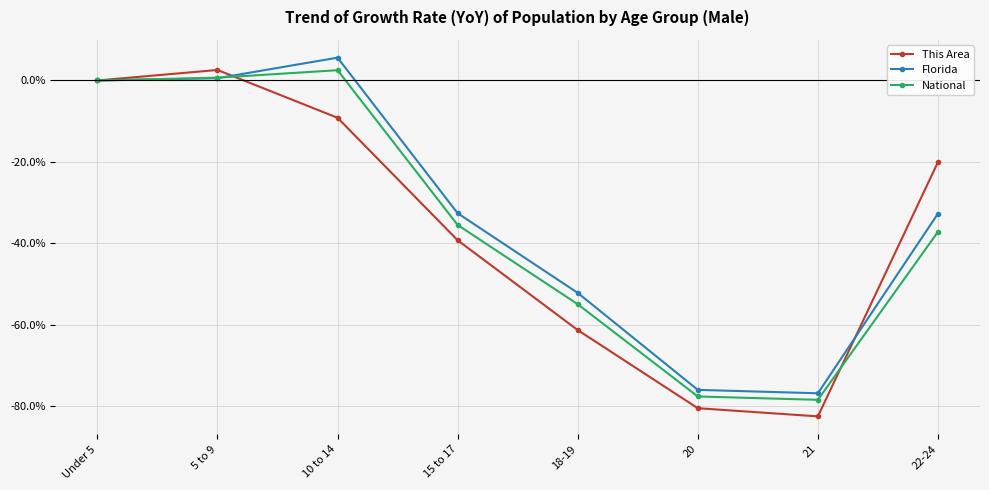

What is the label of the 6th point from the right?

10 to 14